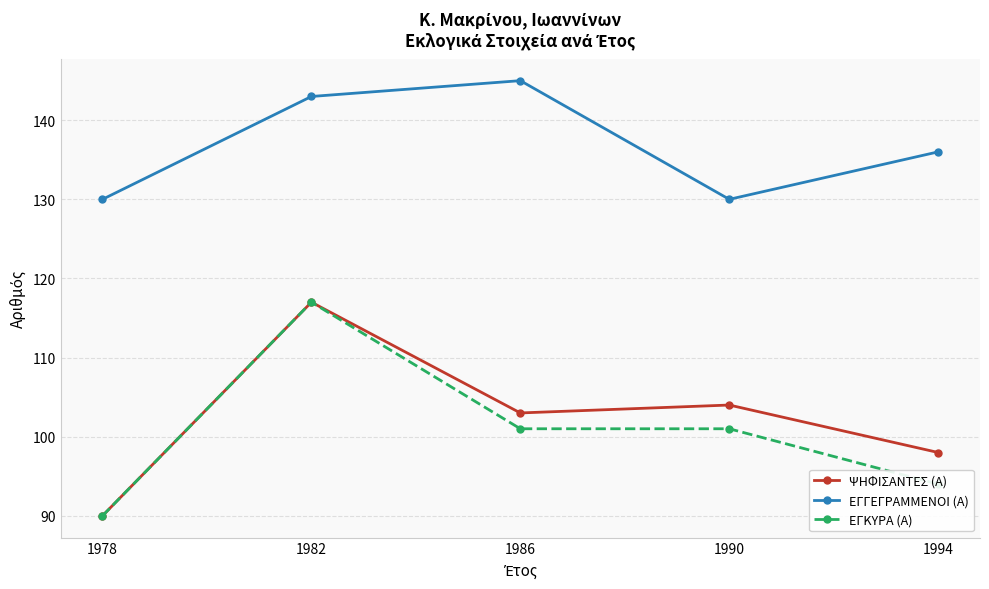

What is the sum of all ΕΓΚΥΡΑ (Α) values?

503